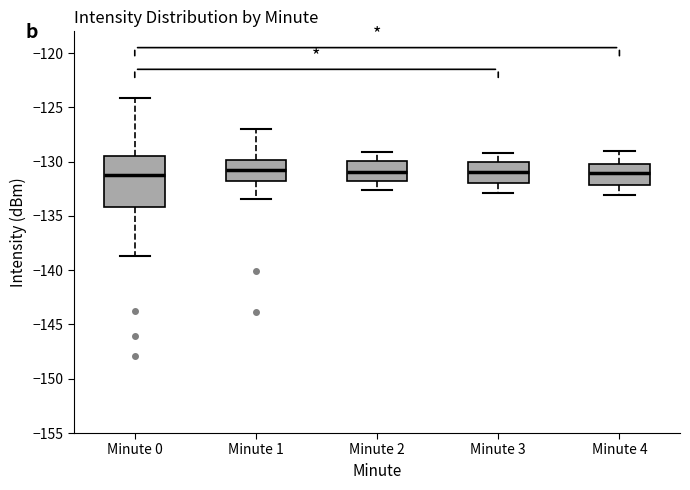

Reading left to right, read every box against the y-axis: the position of its median line, the range the box covers, and the ends of its whiskers. The values are not printed on the chart, so give them approximately, as read against the axis.

Minute 0: median -131.0, box -134.0 to -129.5, whiskers -138.5 to -124.0
Minute 1: median -131.0, box -131.5 to -130.0, whiskers -133.5 to -127.0
Minute 2: median -131.0, box -132.0 to -130.0, whiskers -132.5 to -129.0
Minute 3: median -131.0, box -132.0 to -130.0, whiskers -133.0 to -129.0
Minute 4: median -131.0, box -132.0 to -130.0, whiskers -133.0 to -129.0